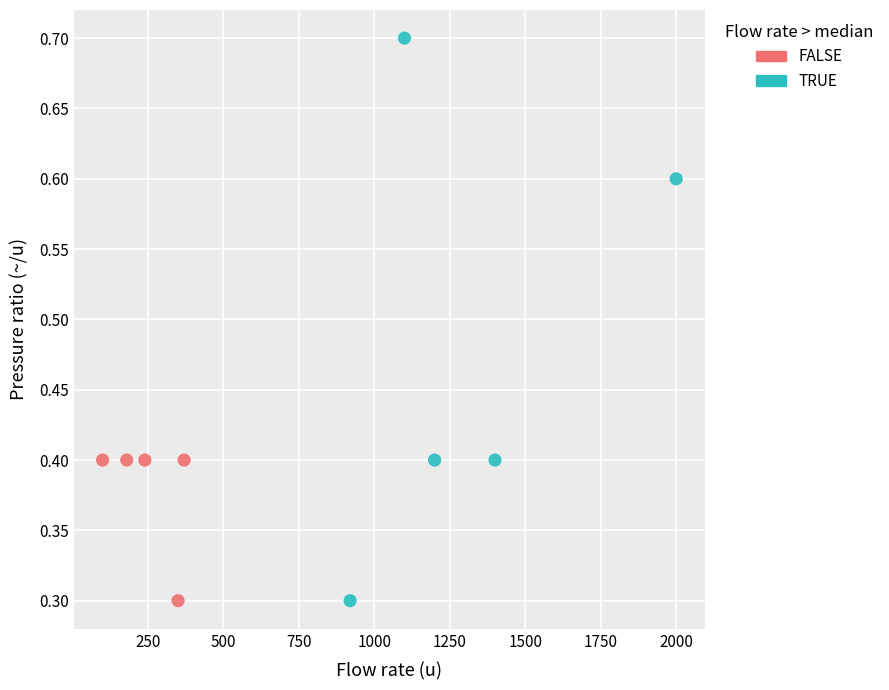

Which series has the largest Y range (max minus min)?

TRUE